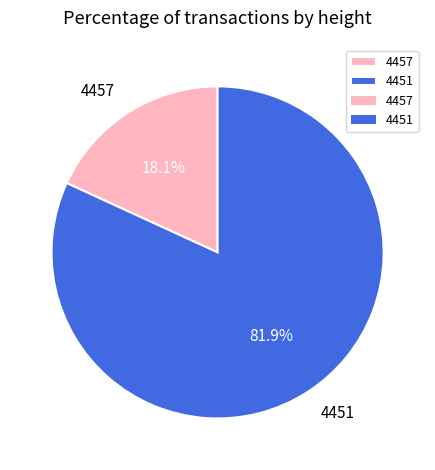

Does 4457 account for over 50% of the chart?

No